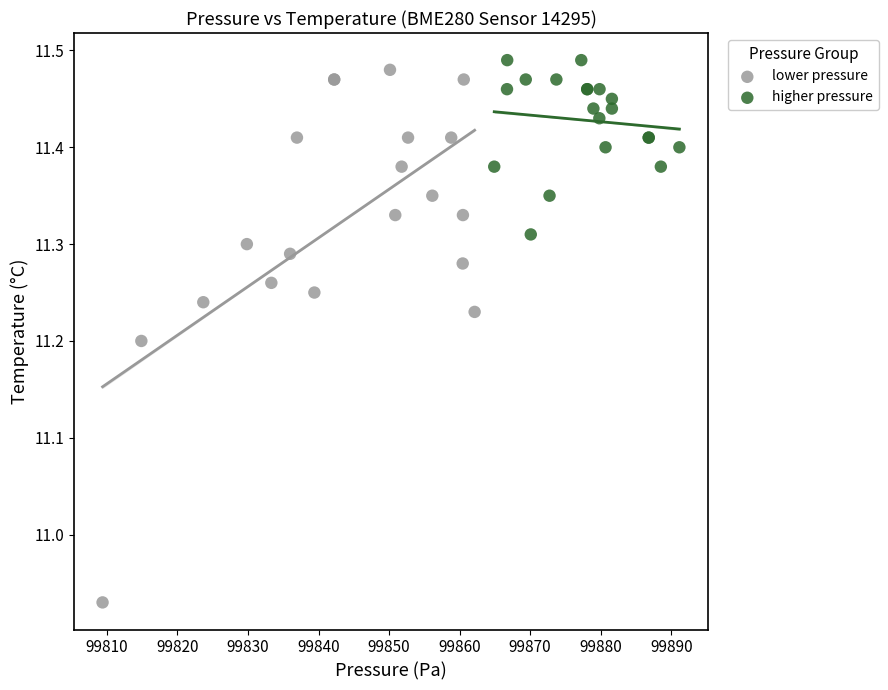

Which series contains the lowest Y value?

lower pressure